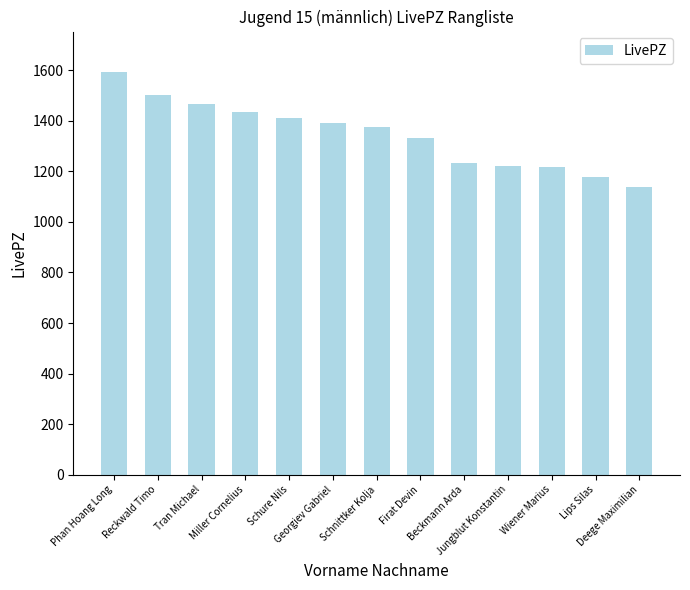

What is the value of the 2nd bar from the left?

1503